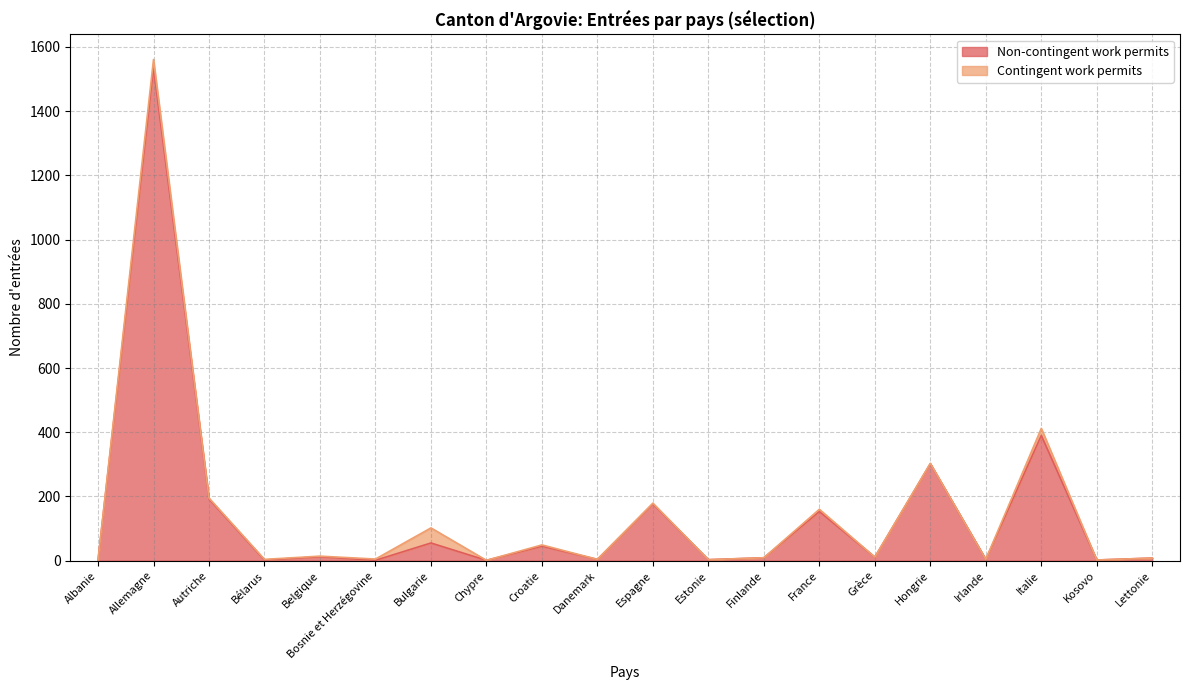

What is the difference between the second highest and second lowest values?

389